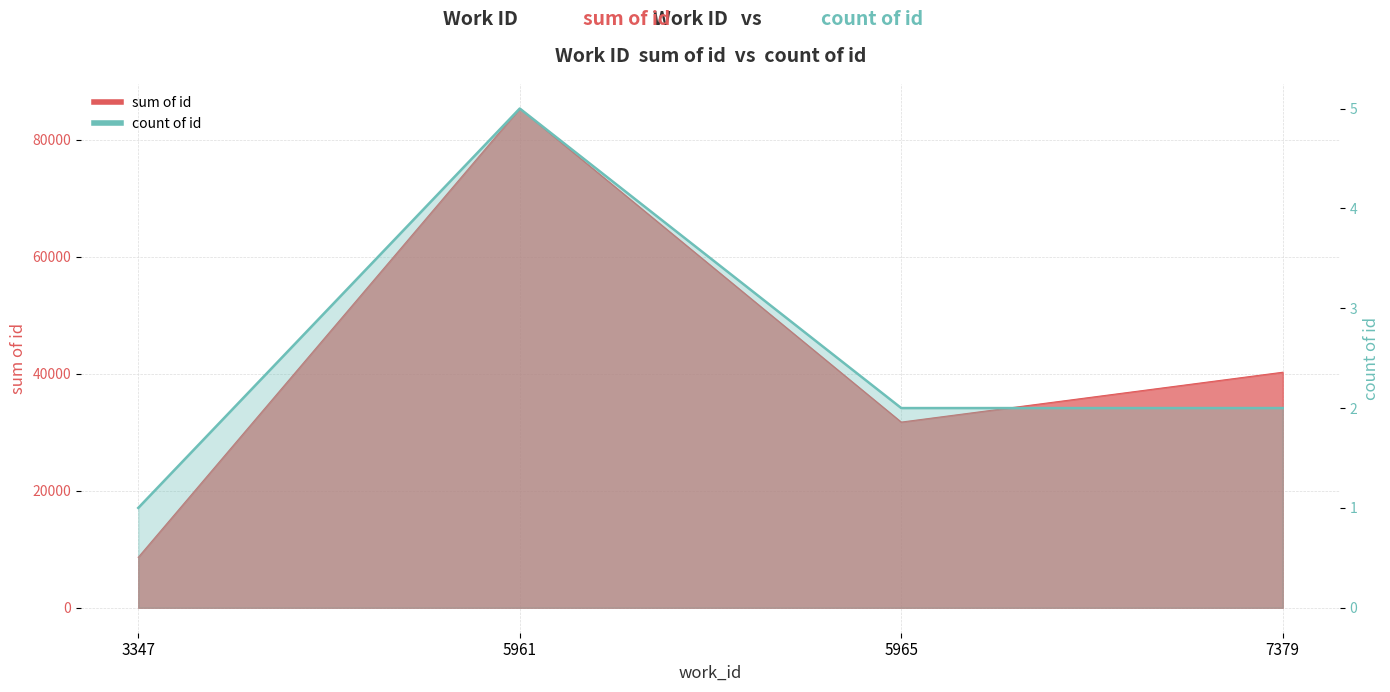

Where is the first local maximum?

5961